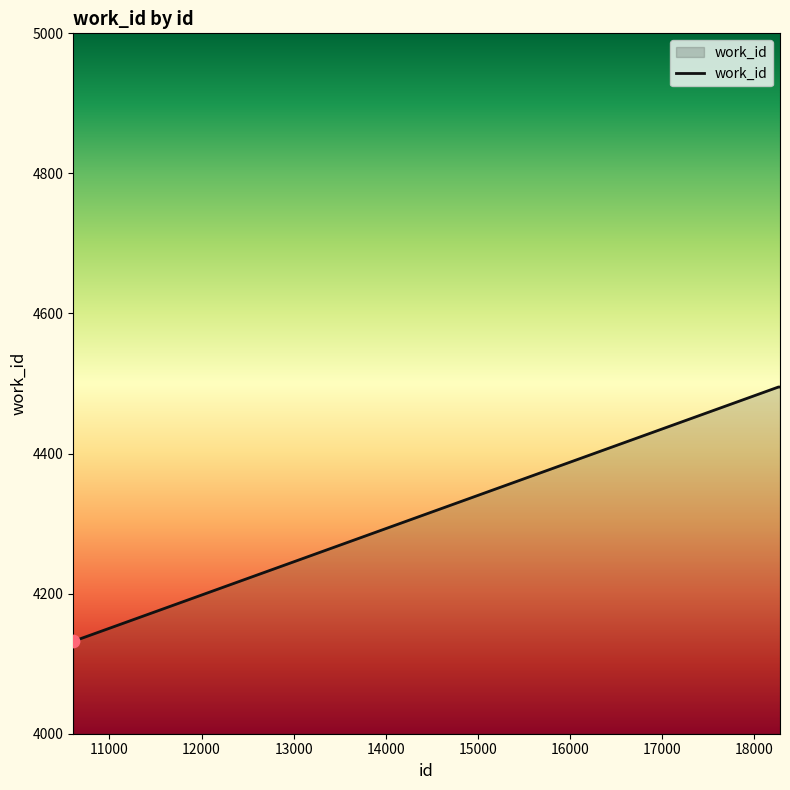

What is the difference between the maximum and minimum values?

363